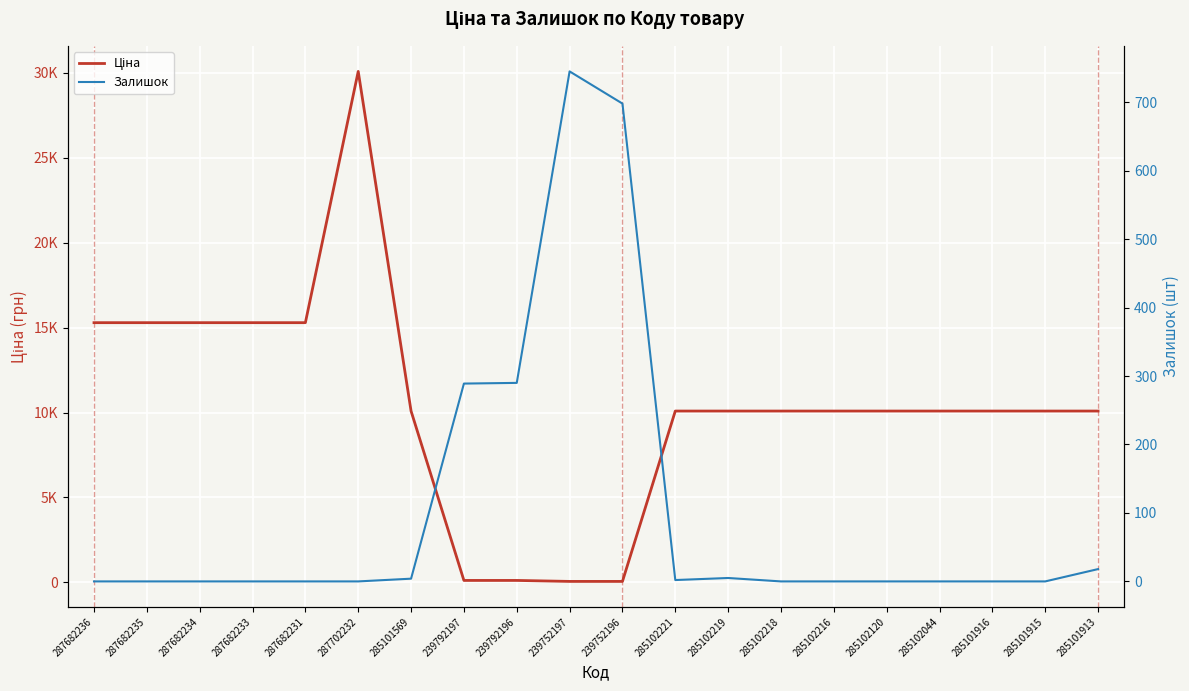

Which series changed the most between 285102221 and 285102216?

Залишок